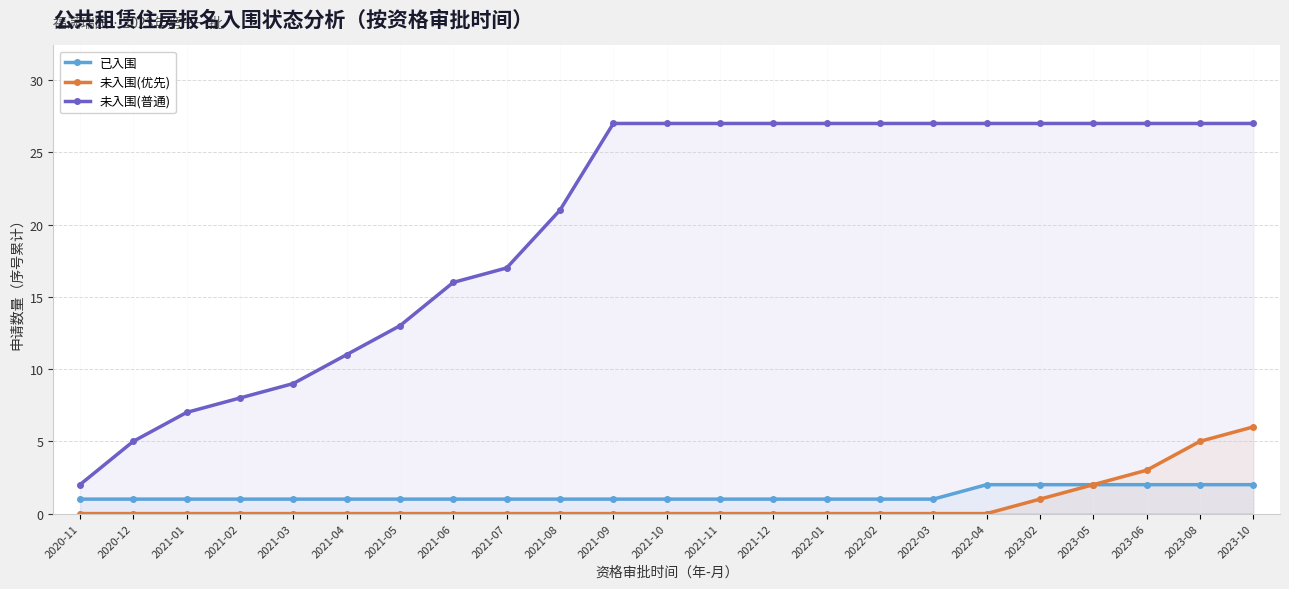

Reading right to left, extract all data points from this chart.

已入围: 2023-10=2	2023-08=2	2023-06=2	2023-05=2	2023-02=2	2022-04=2	2022-03=1	2022-02=1	2022-01=1	2021-12=1	2021-11=1	2021-10=1	2021-09=1	2021-08=1	2021-07=1	2021-06=1	2021-05=1	2021-04=1	2021-03=1	2021-02=1	2021-01=1	2020-12=1	2020-11=1
未入围(优先): 2023-10=6	2023-08=5	2023-06=3	2023-05=2	2023-02=1	2022-04=0	2022-03=0	2022-02=0	2022-01=0	2021-12=0	2021-11=0	2021-10=0	2021-09=0	2021-08=0	2021-07=0	2021-06=0	2021-05=0	2021-04=0	2021-03=0	2021-02=0	2021-01=0	2020-12=0	2020-11=0
未入围(普通): 2023-10=27	2023-08=27	2023-06=27	2023-05=27	2023-02=27	2022-04=27	2022-03=27	2022-02=27	2022-01=27	2021-12=27	2021-11=27	2021-10=27	2021-09=27	2021-08=21	2021-07=17	2021-06=16	2021-05=13	2021-04=11	2021-03=9	2021-02=8	2021-01=7	2020-12=5	2020-11=2